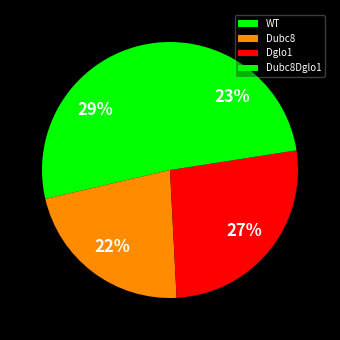

Is the sum of WT and Dubc8 greater than half?

Yes